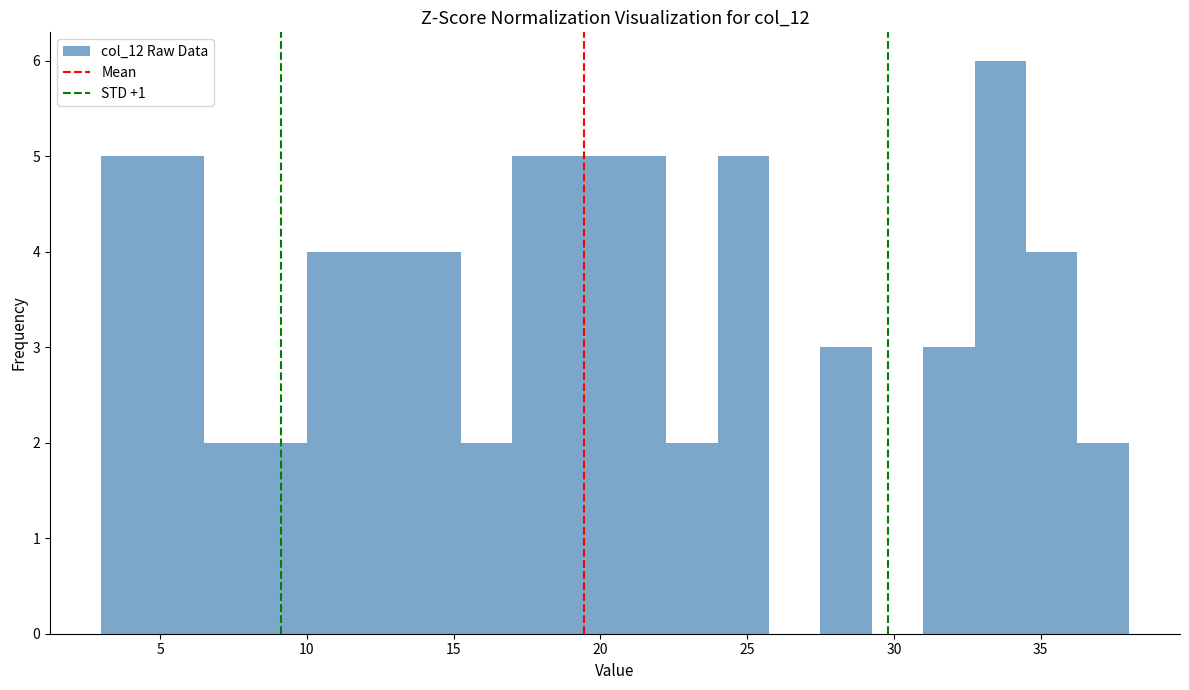

Around what value on the x-axis is the tallest bar? Give the approximate position of its centre, as read against the axis.

33.5